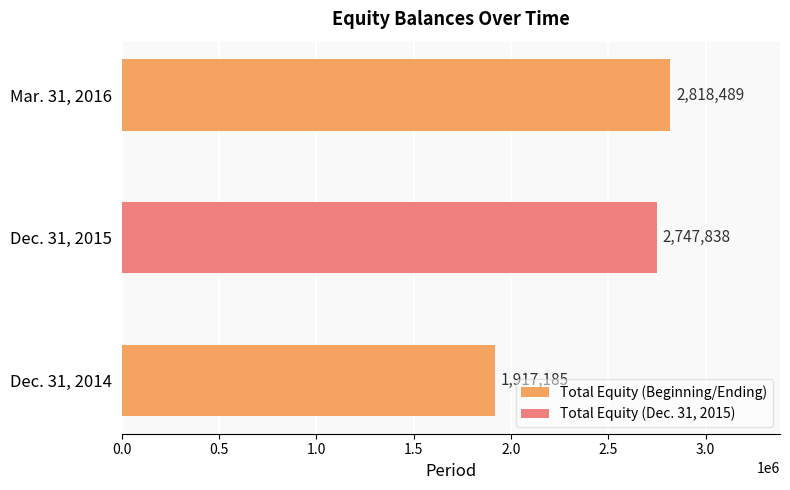

Reading bottom to top, transcribe all the data shown in this chart.

1917185	2747838	2818489